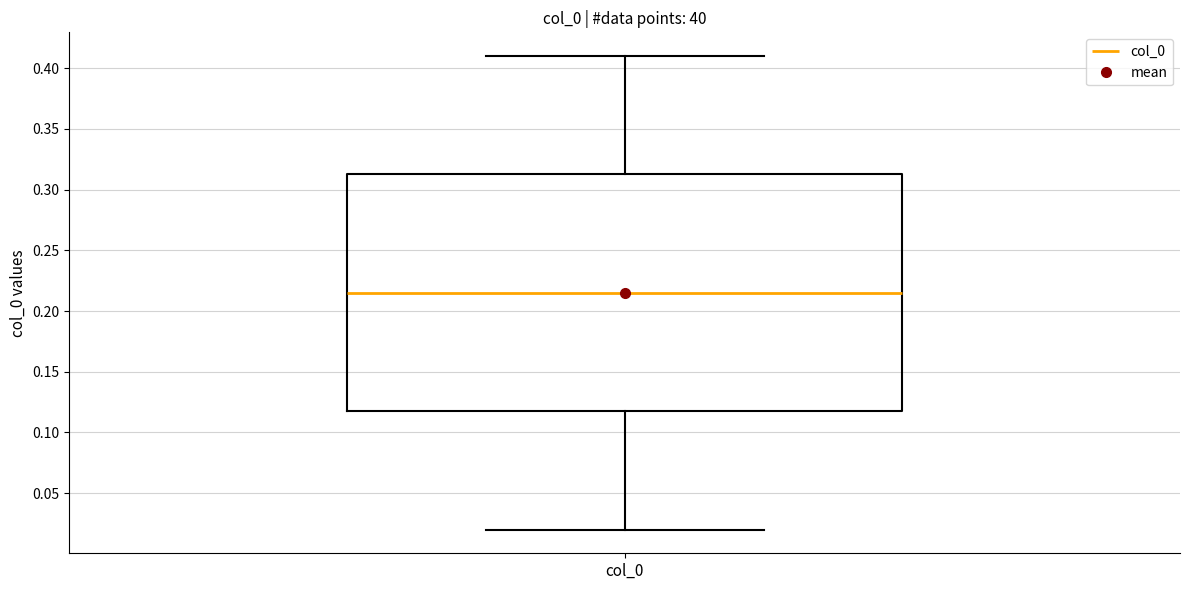

Where is the upper edge of the box for col_0 on the y-axis? The values are not printed on the chart, so give them approximately, as read against the axis.

0.315